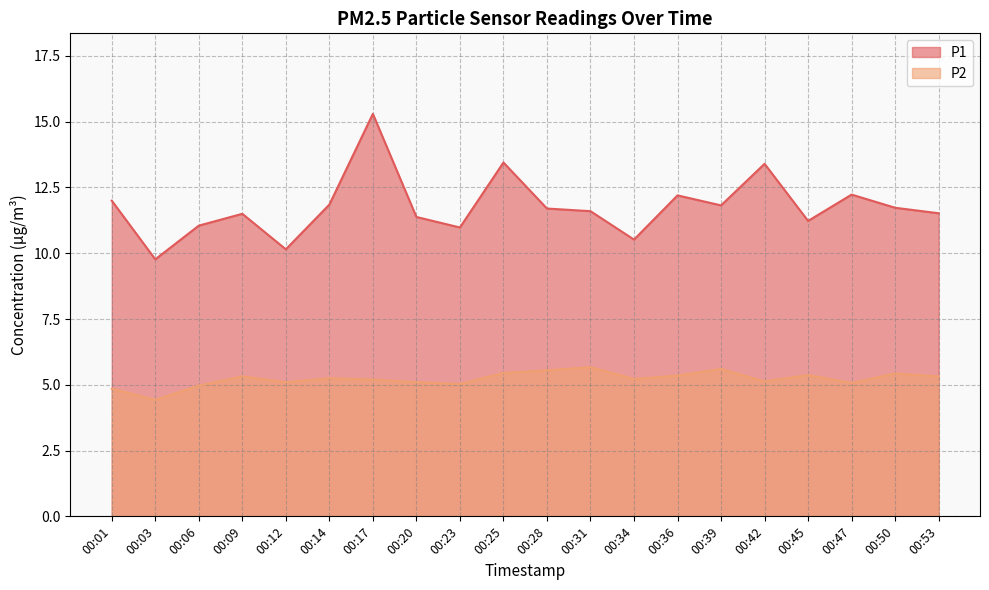

Rank the series at 00:36 from highest to lowest value.

P1, P2